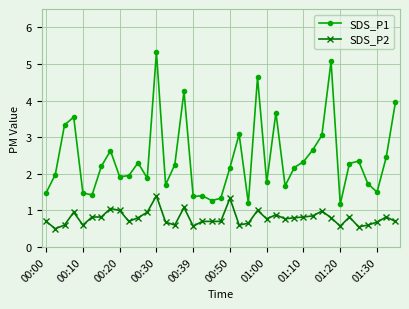

Which series has the largest range (max minus min)?

SDS_P1